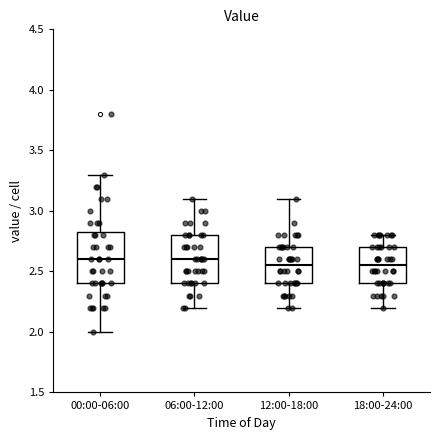

Where does the median line of the box for 12:00-18:00 sit on the y-axis? The values are not printed on the chart, so give them approximately, as read against the axis.

2.55